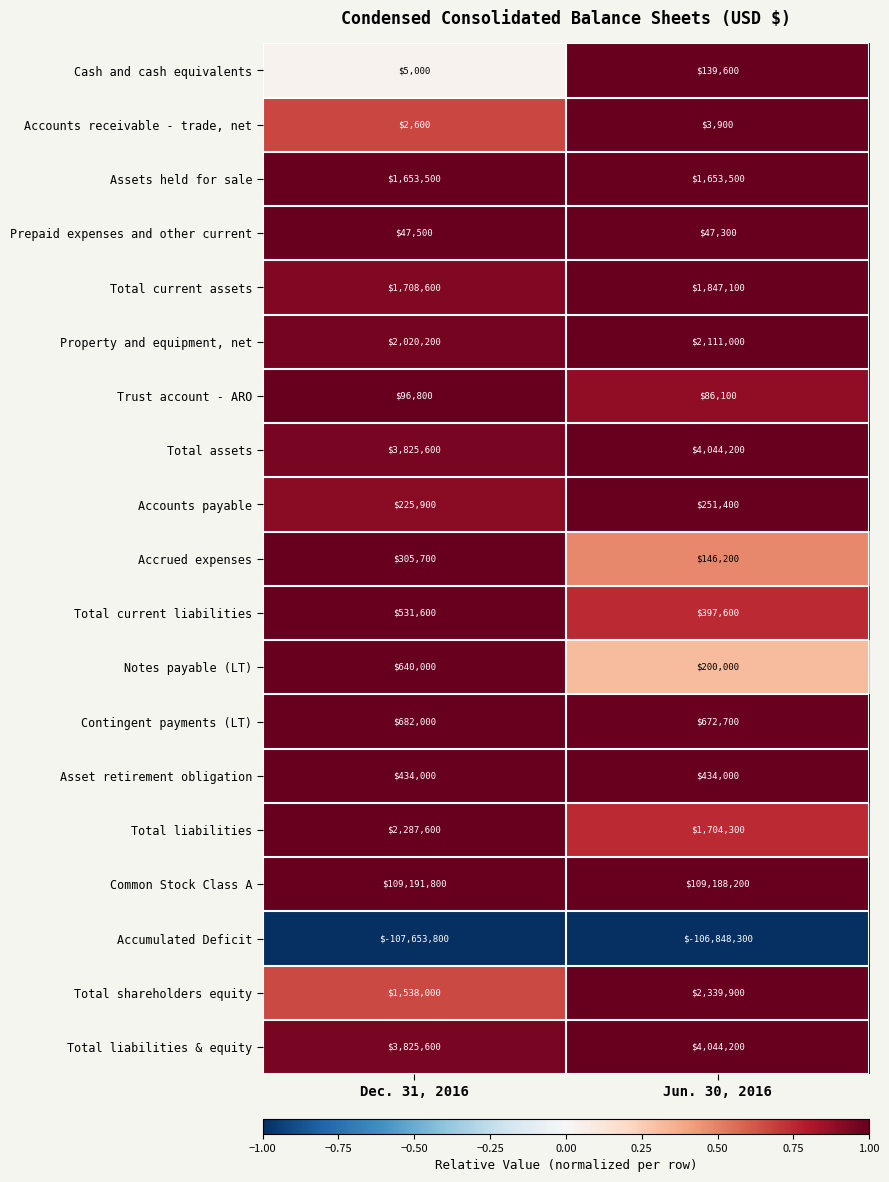

List the labels in order of Total assets value, largest first.

Jun. 30, 2016, Dec. 31, 2016